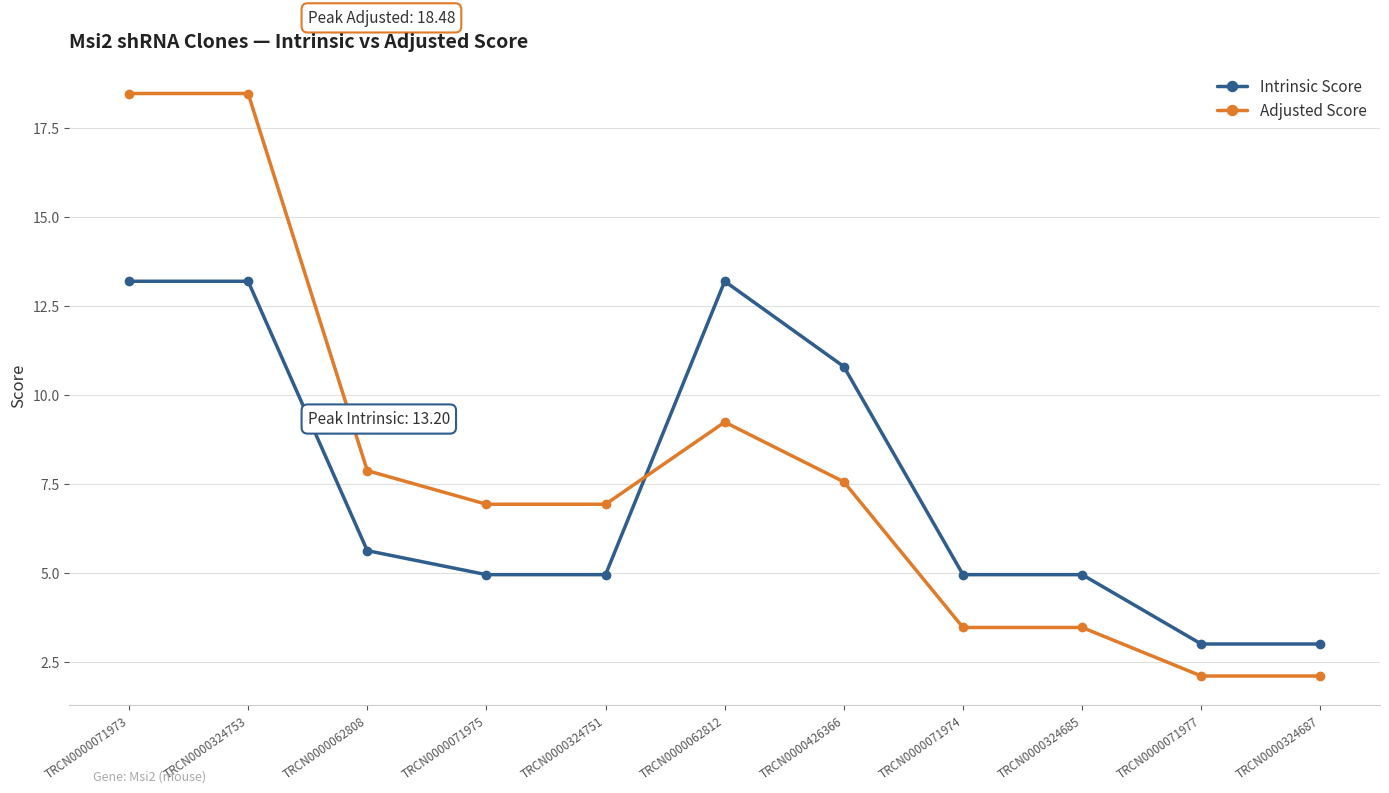

How many values in the Intrinsic Score series are below 4?

2